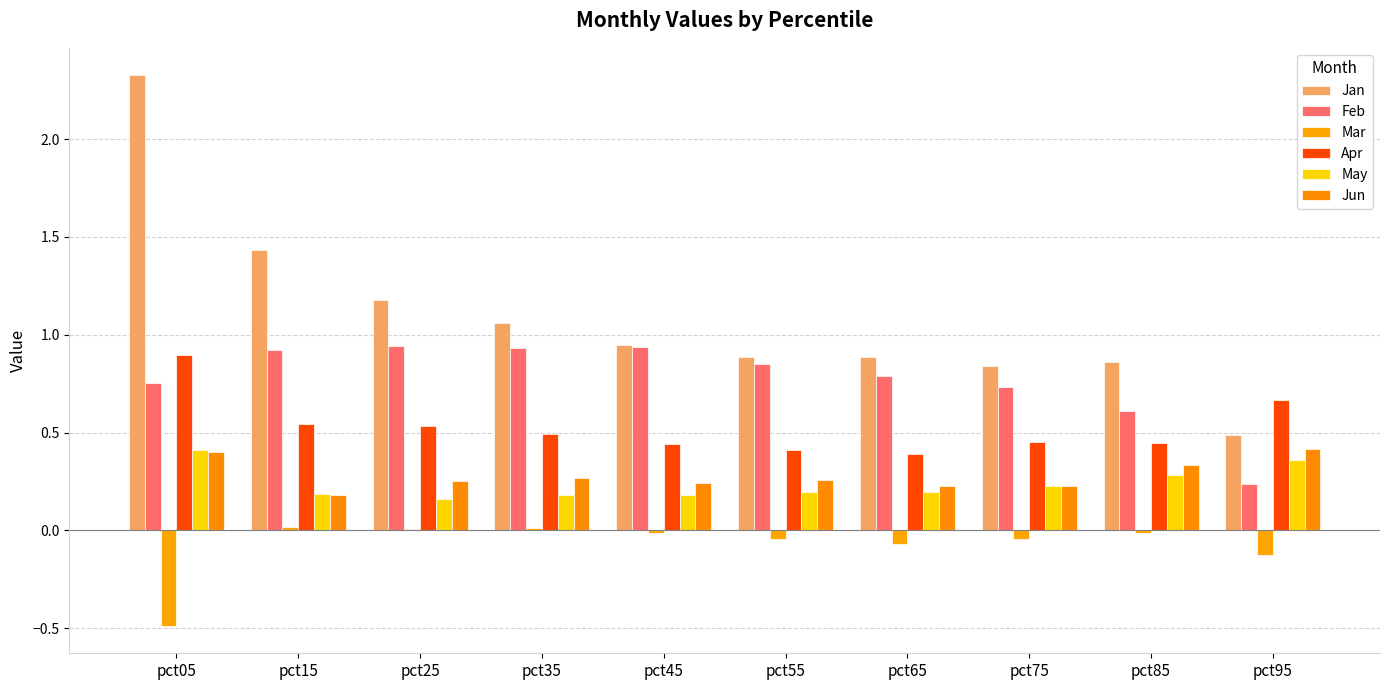

Count the number of data series in this chart.

6